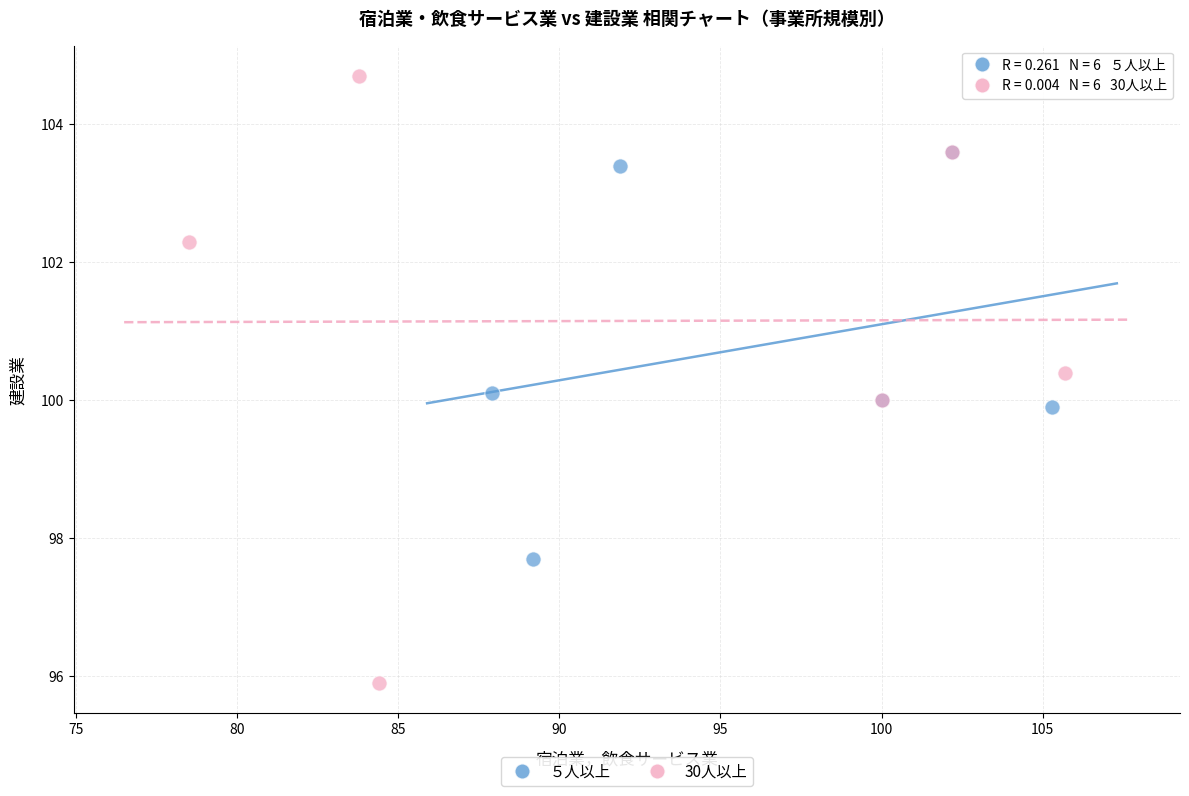

Which series reaches the minimum Y coordinate?

30人以上